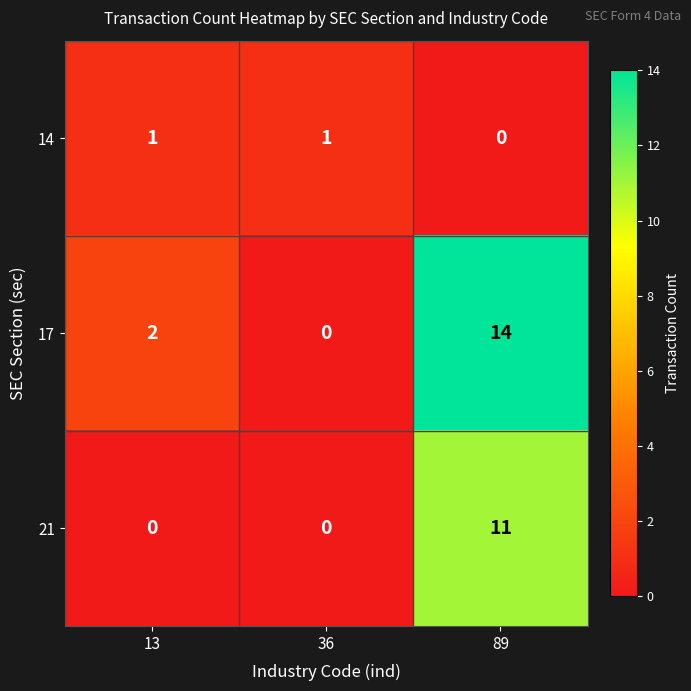

At which label does 17 reach its peak?

89